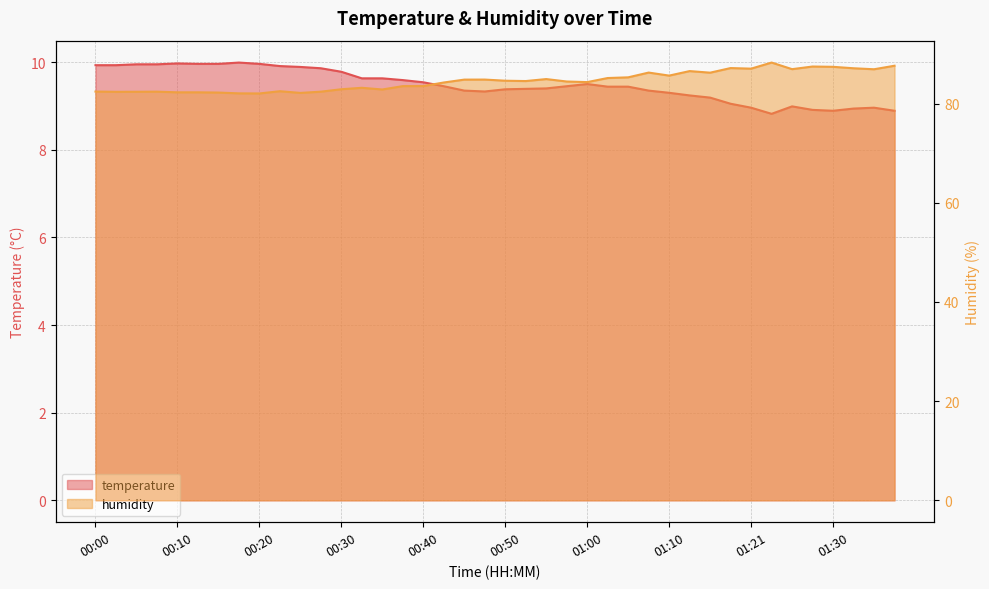

What is the maximum value for temperature?

10.0